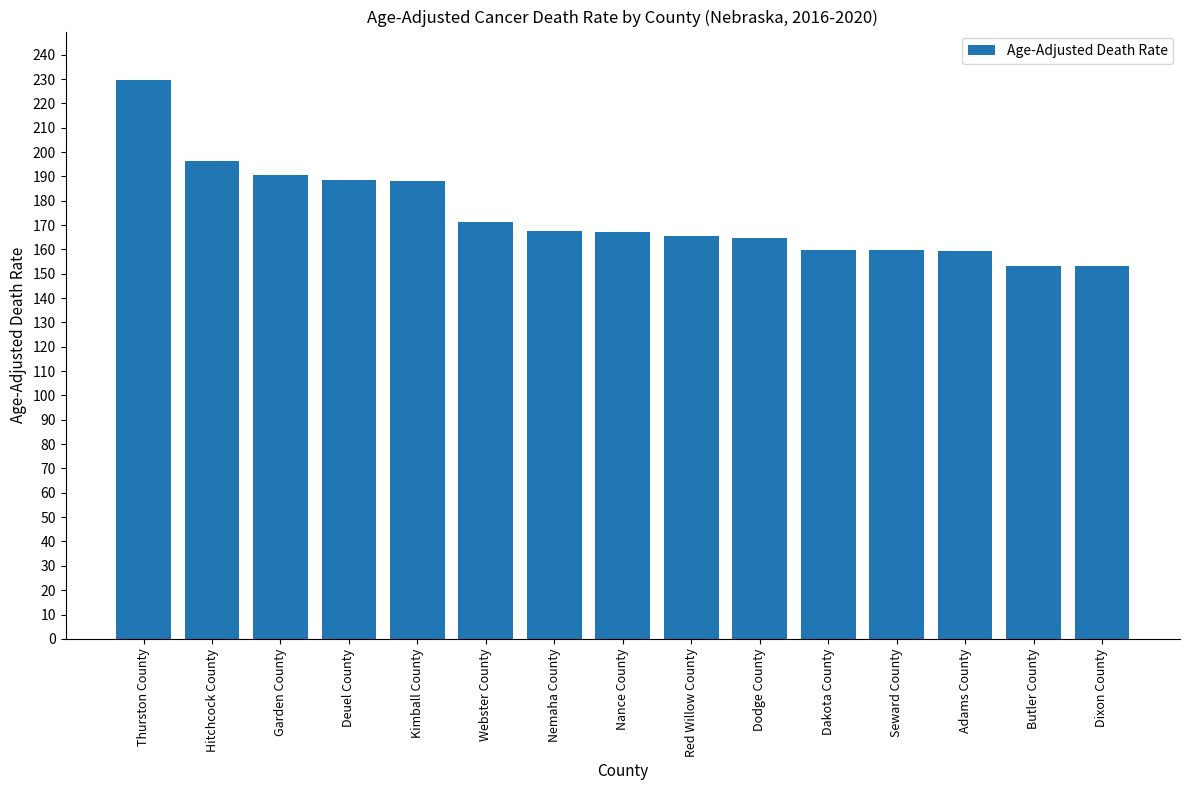

The value at Dakota County is 253.3. True or false?

False